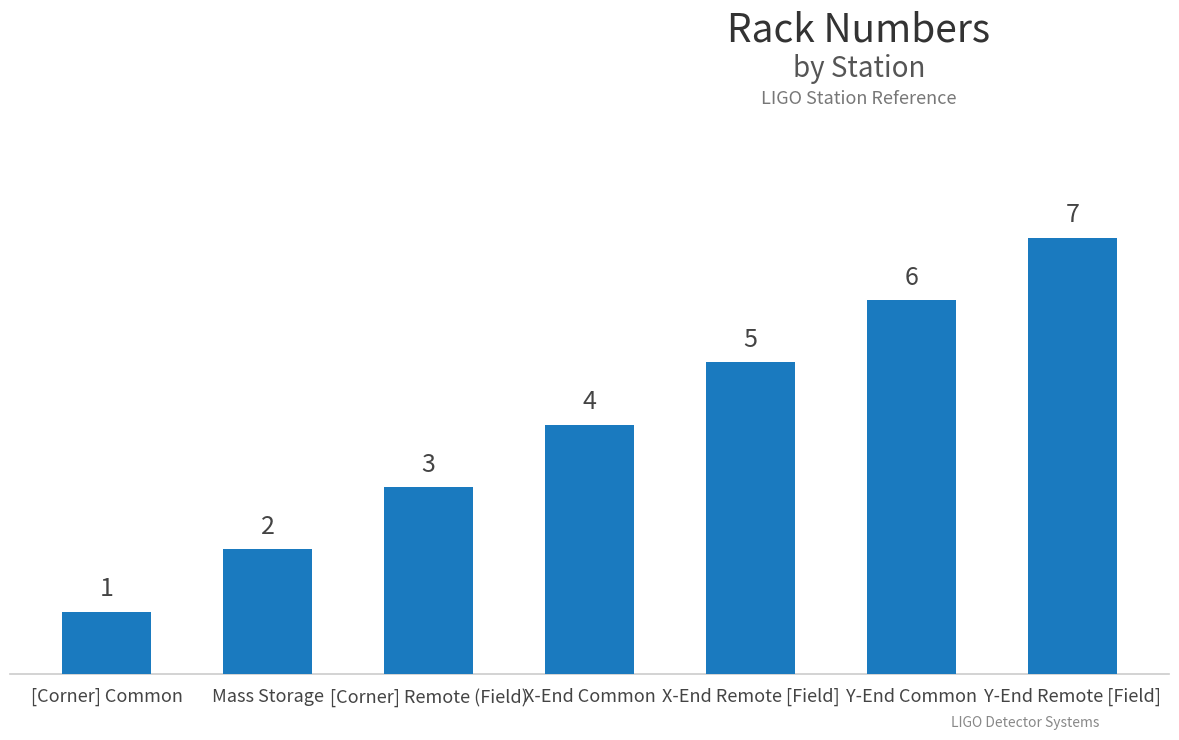

What position from the left is [Corner] Remote (Field)?

3